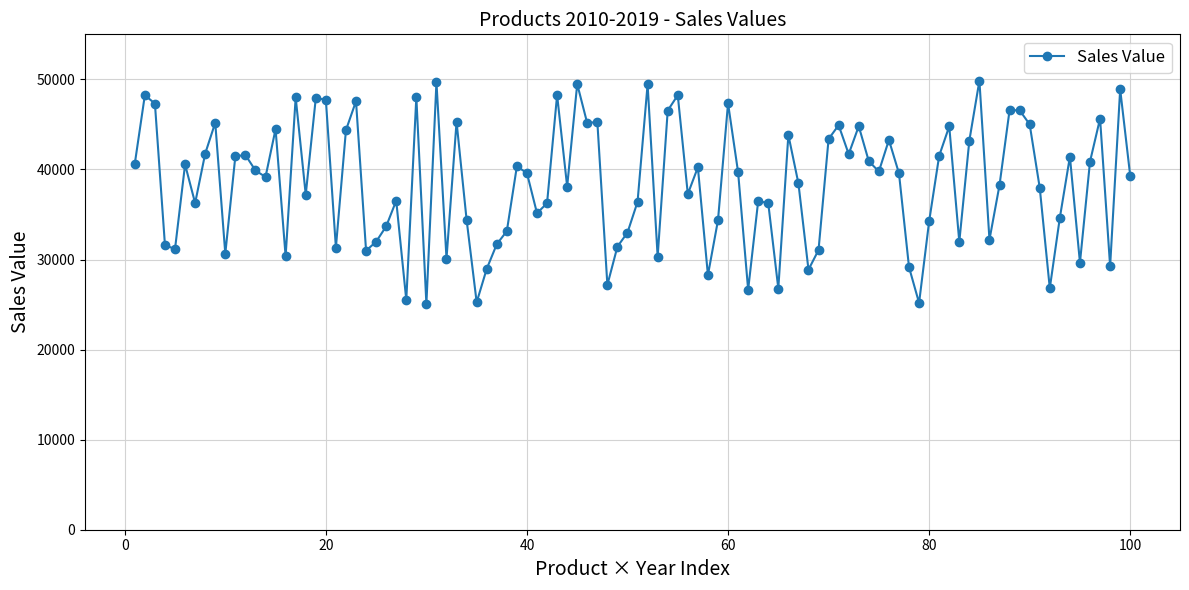

What is the average value?

38417